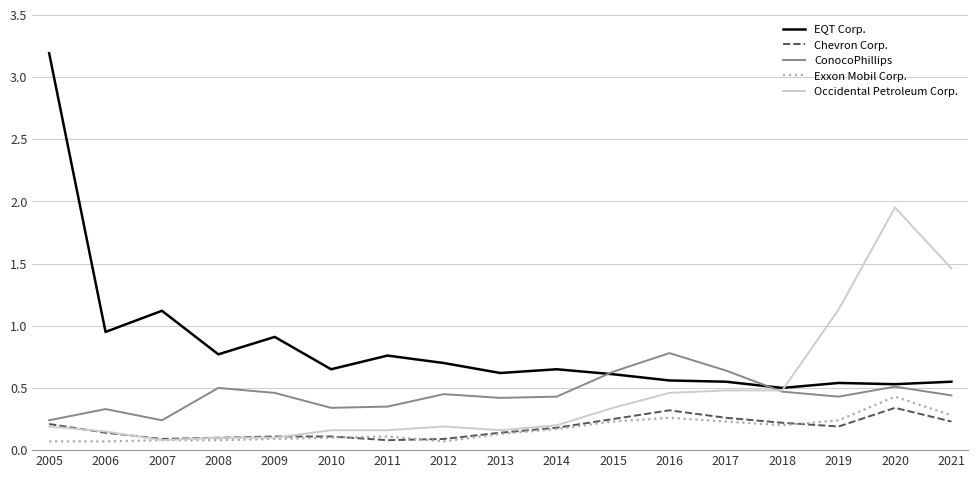

The Occidental Petroleum Corp. series shows 0.5 at 2017. True or false?

True